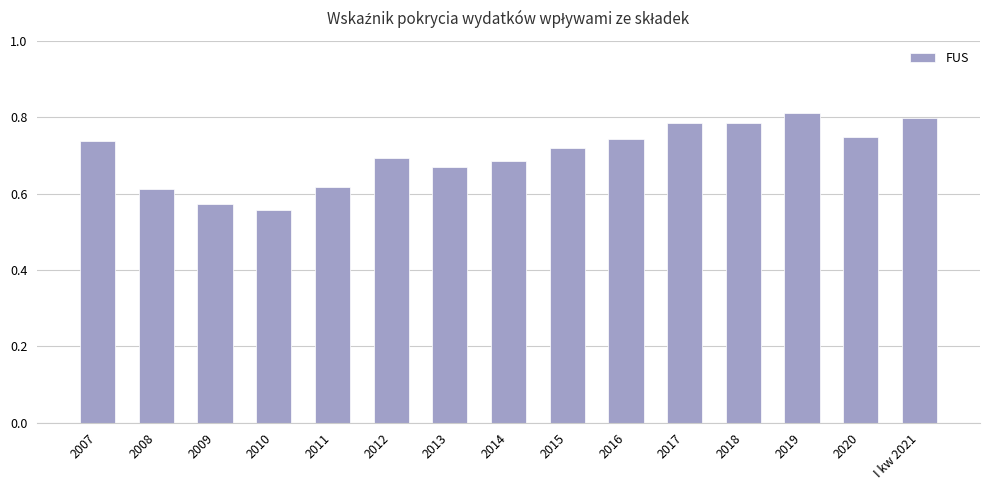

What is the change in value from 2010 to 2012?

+0.1